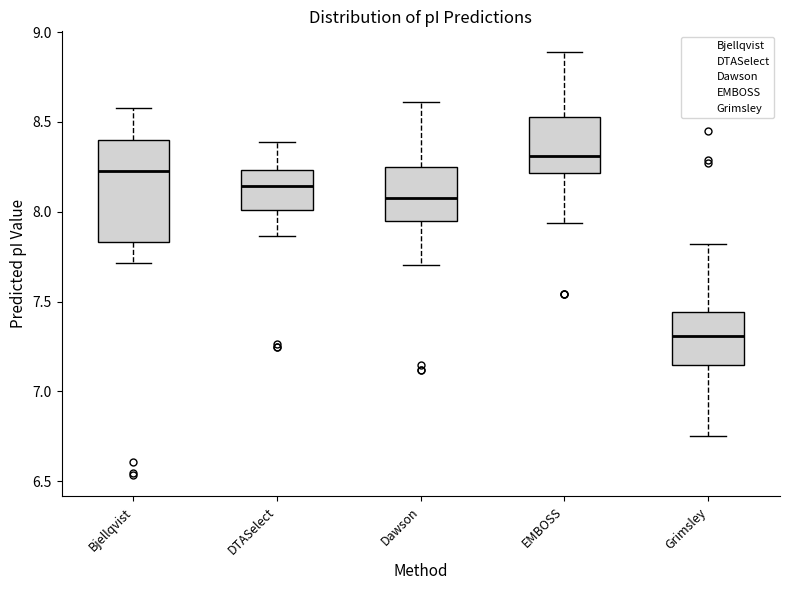

Where is the lower edge of the box for Bjellqvist on the y-axis? The values are not printed on the chart, so give them approximately, as read against the axis.

7.85